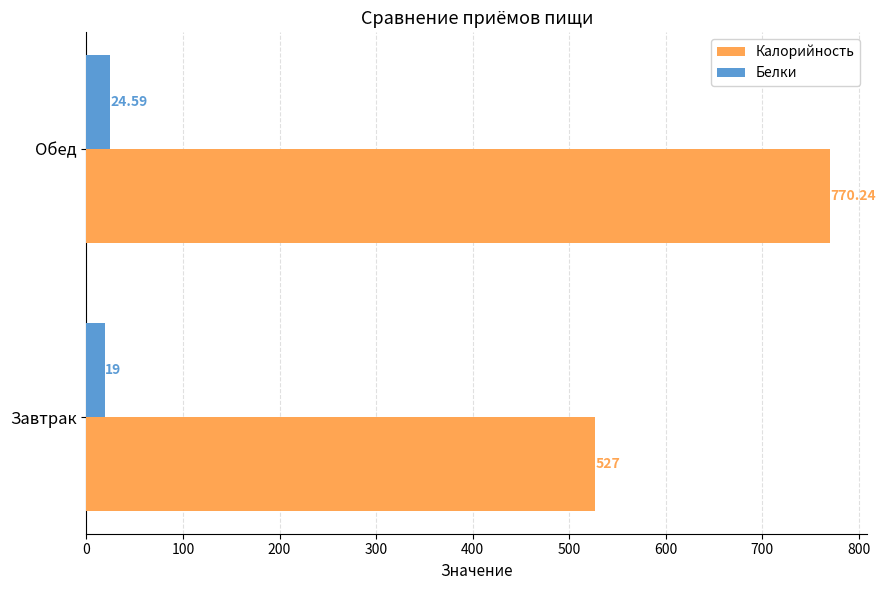

Rank the series at Завтрак from highest to lowest value.

Калорийность, Белки